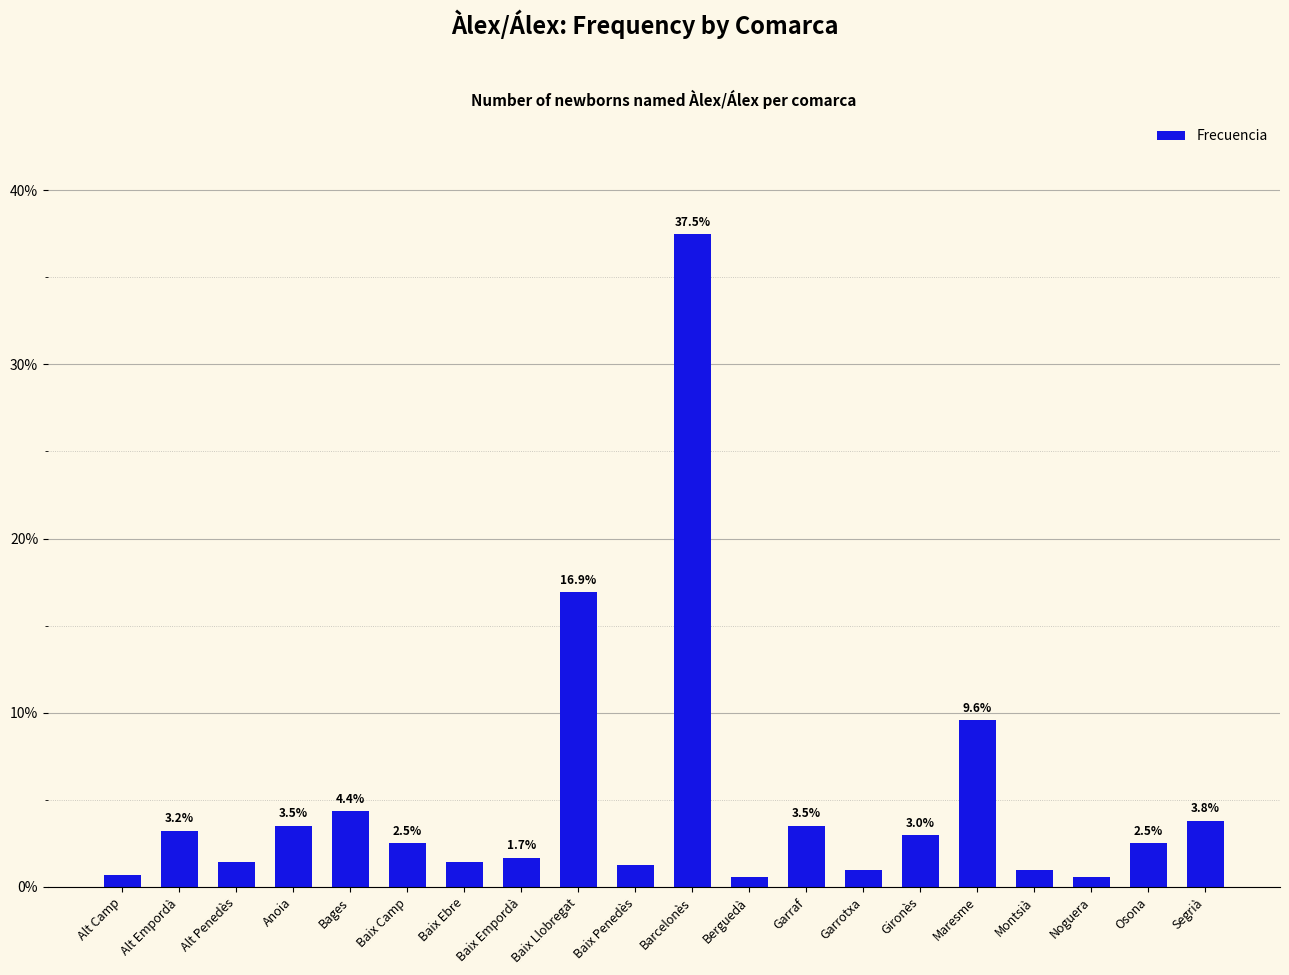

What is the sum of the values at Montsià and Barcelonès?

38.5